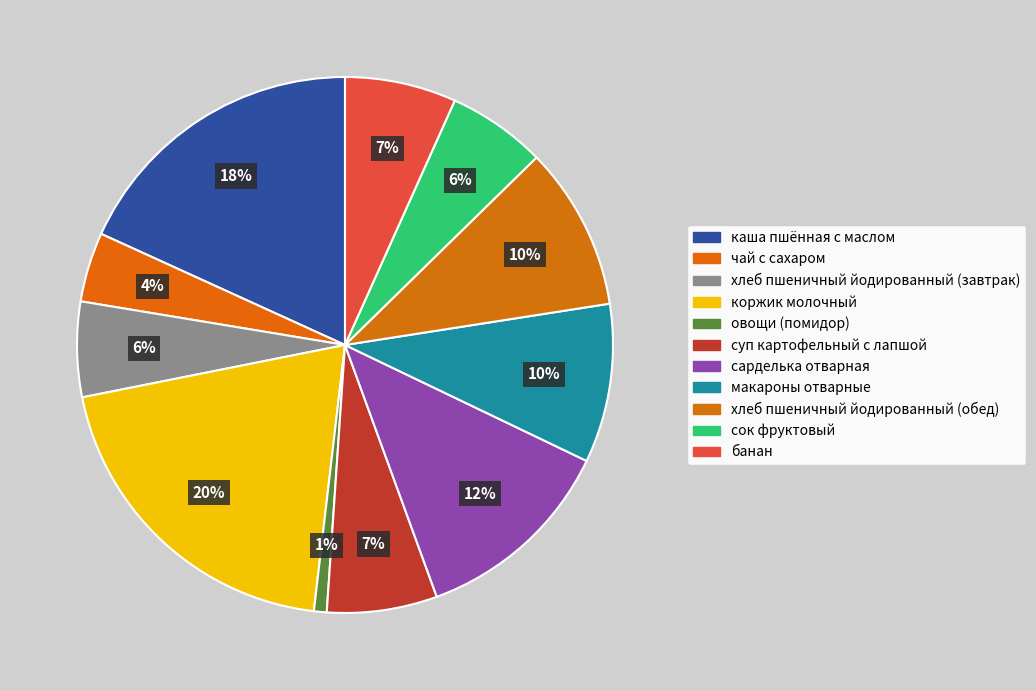

How many segments does this pie chart have?

11